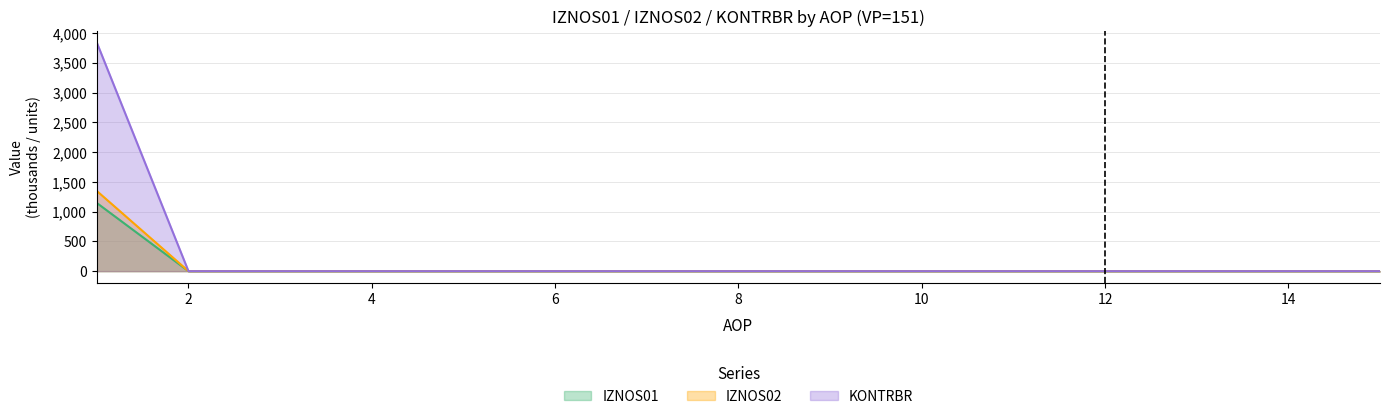

Reading left to right, list all the values displayed in this chart.

IZNOS01: 1146.0	0.0	0.0	0.0	0.0	0.0	0.0	0.0	0.0	0.0	0.0	0.0	0.0	0.0	0.0
IZNOS02: 1347.7	0.0	0.0	0.0	0.0	0.0	0.0	0.0	0.0	0.0	0.0	0.0	0.0	0.0	0.0
KONTRBR: 3841.3	0.0	0.0	0.0	0.0	0.0	0.0	0.0	0.0	0.0	0.0	0.0	0.0	0.0	0.0